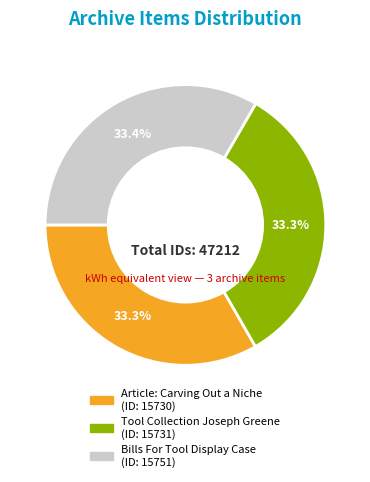

Approximately how many times larger is the value at Tool Collection Joseph Greene compared to Bills For Tool Display Case?

1.0